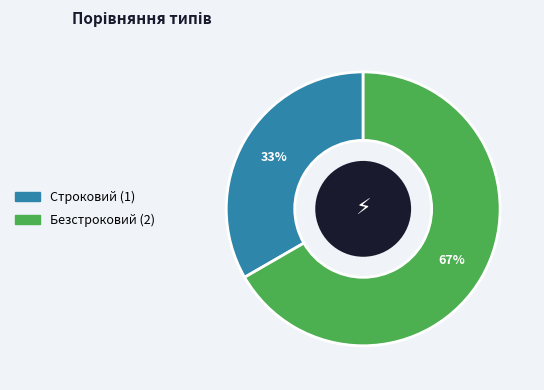

Is the sum of Безстроковий and Строковий greater than half?

Yes